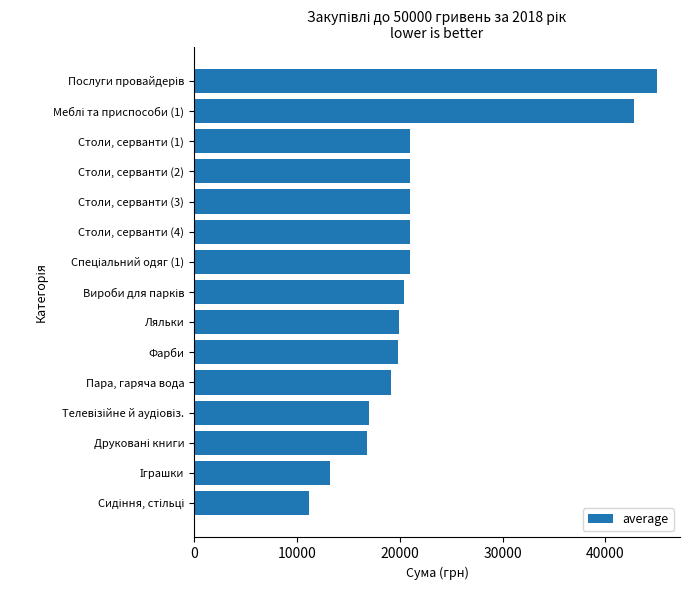

How many data points are less than 20400?

7